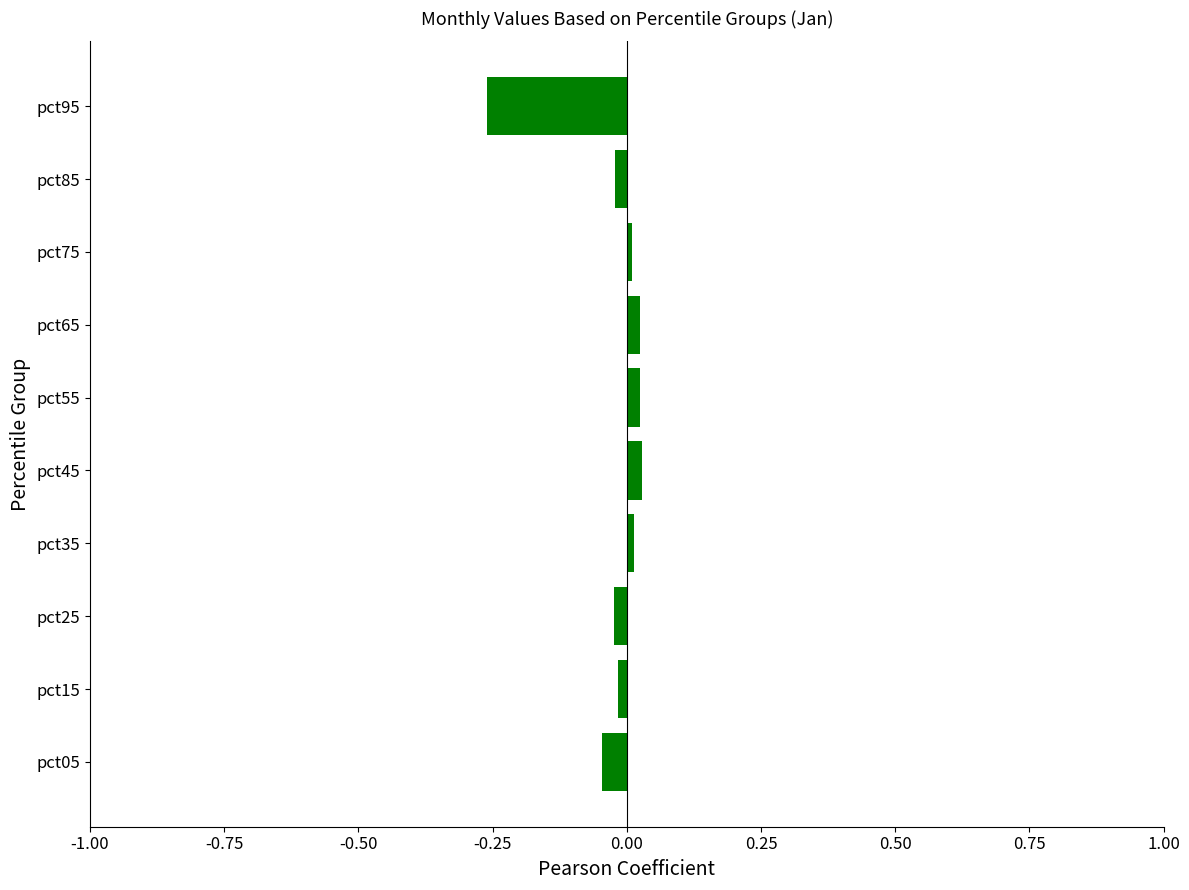

The value at pct85 is -0.0. True or false?

True